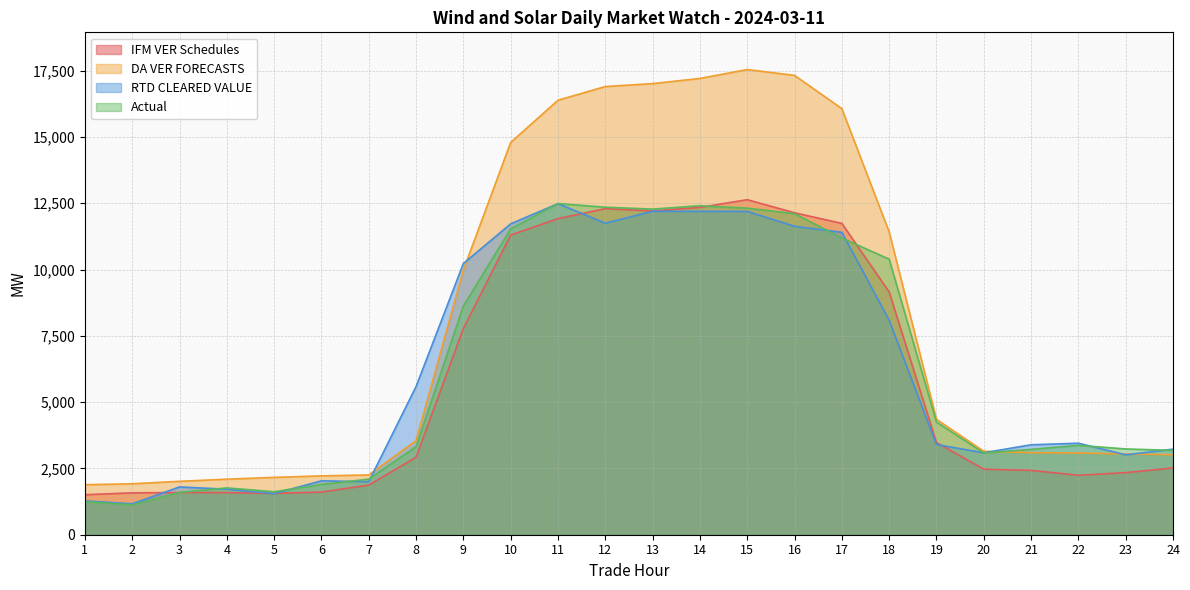

Is the value of RTD CLEARED VALUE at 22 greater than the value of Actual at 12?

No